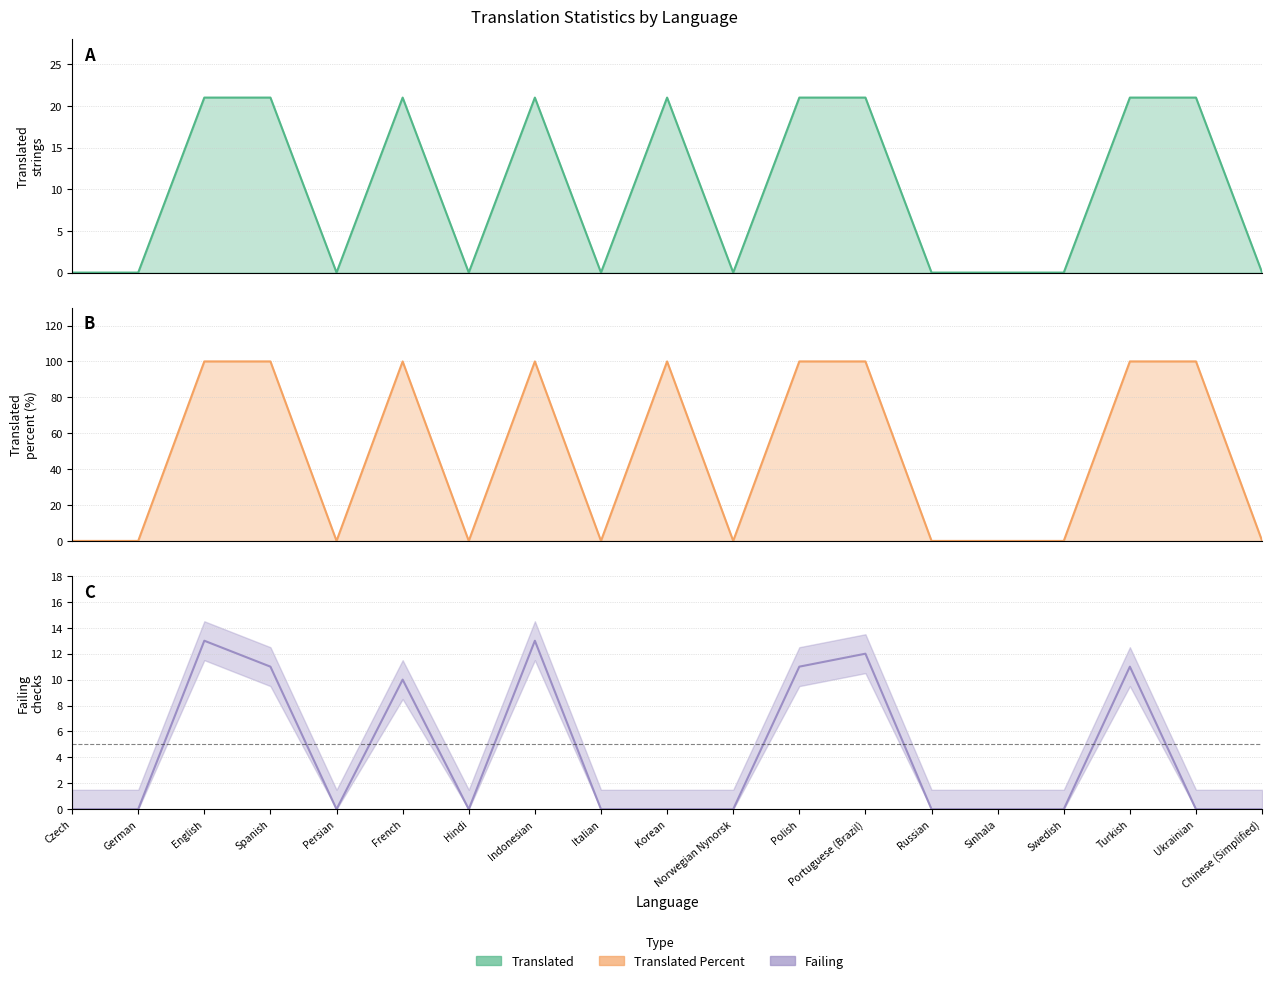

How many values exceed 0?

7